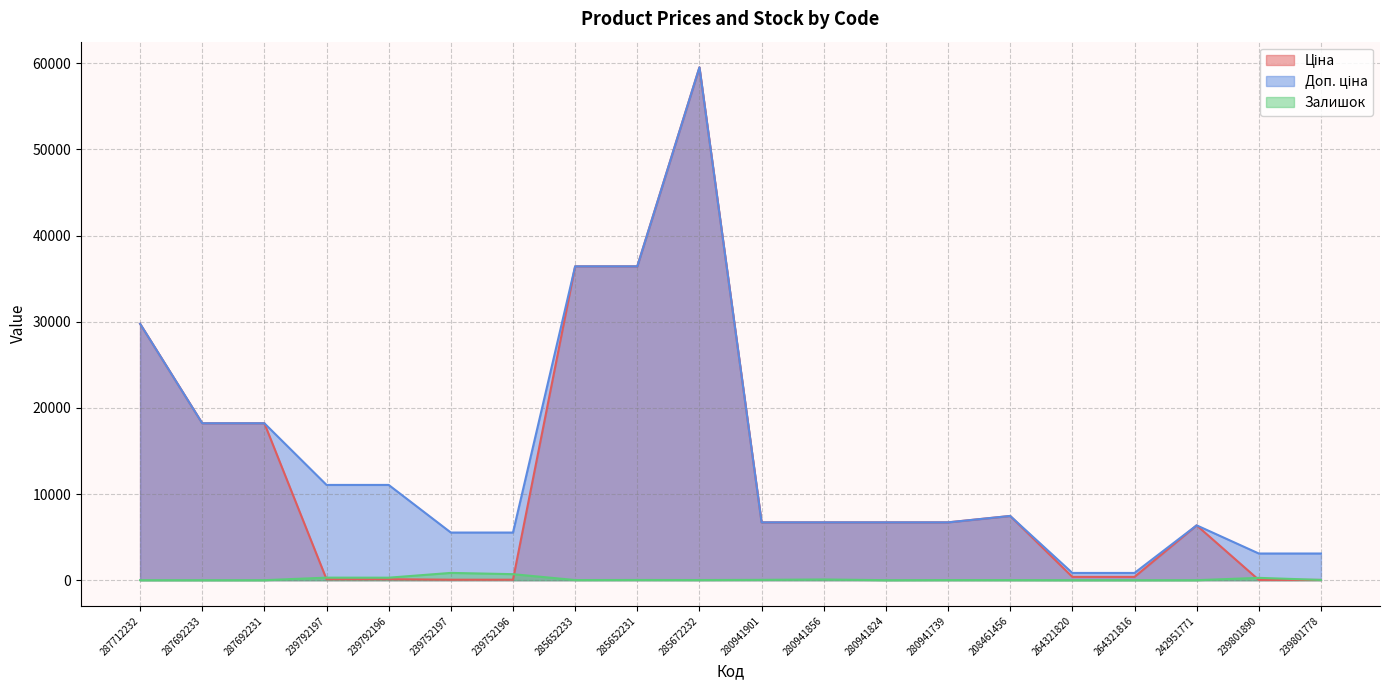

What is the value of the Доп. ціна point at the 12th from the left?

6710.2